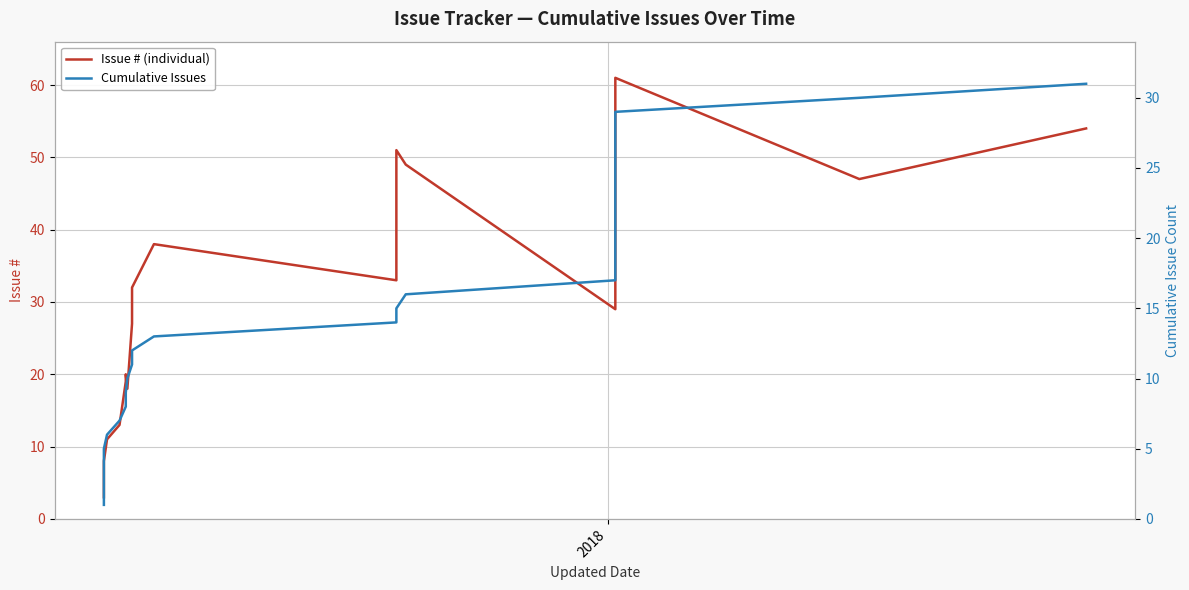

True or false: Issue # (individual) and Cumulative Issues intersect in this chart.

False